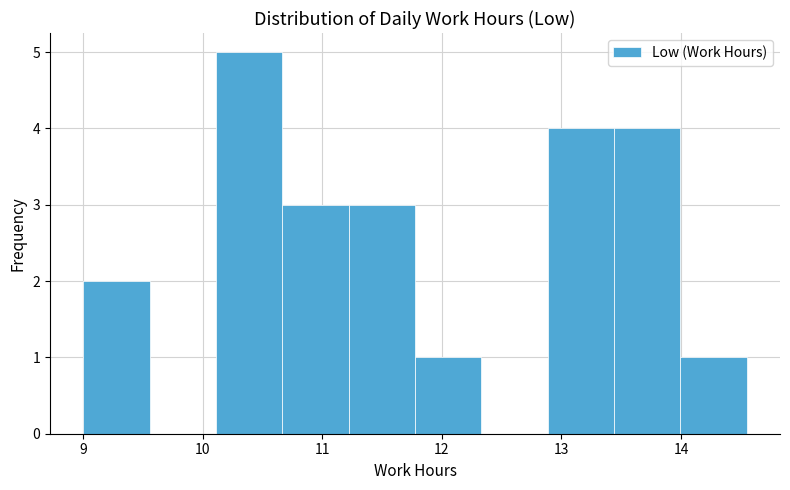

Which range on the x-axis has the tallest bar?

10.1 to 10.7